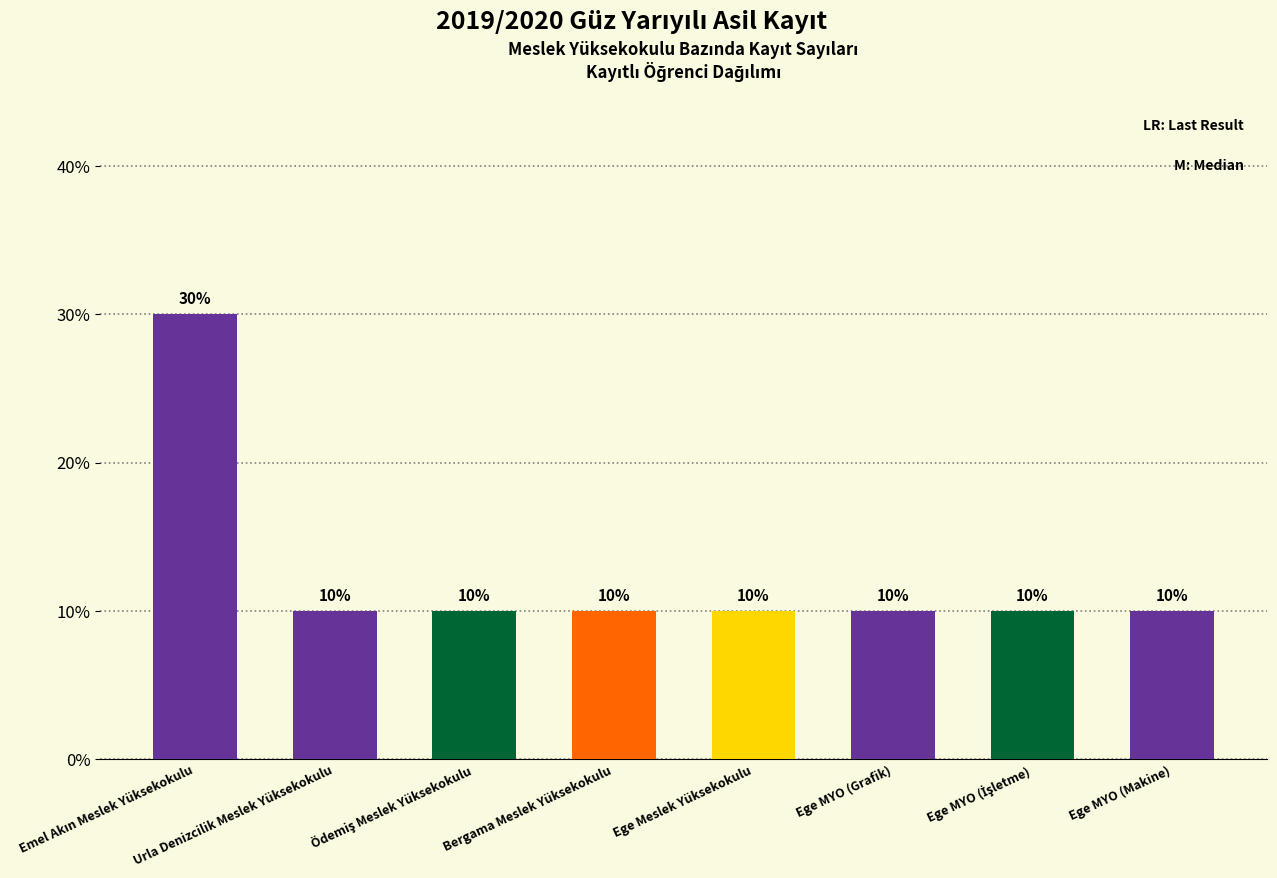

The value at Ege MYO (İşletme) is 2. True or false?

False